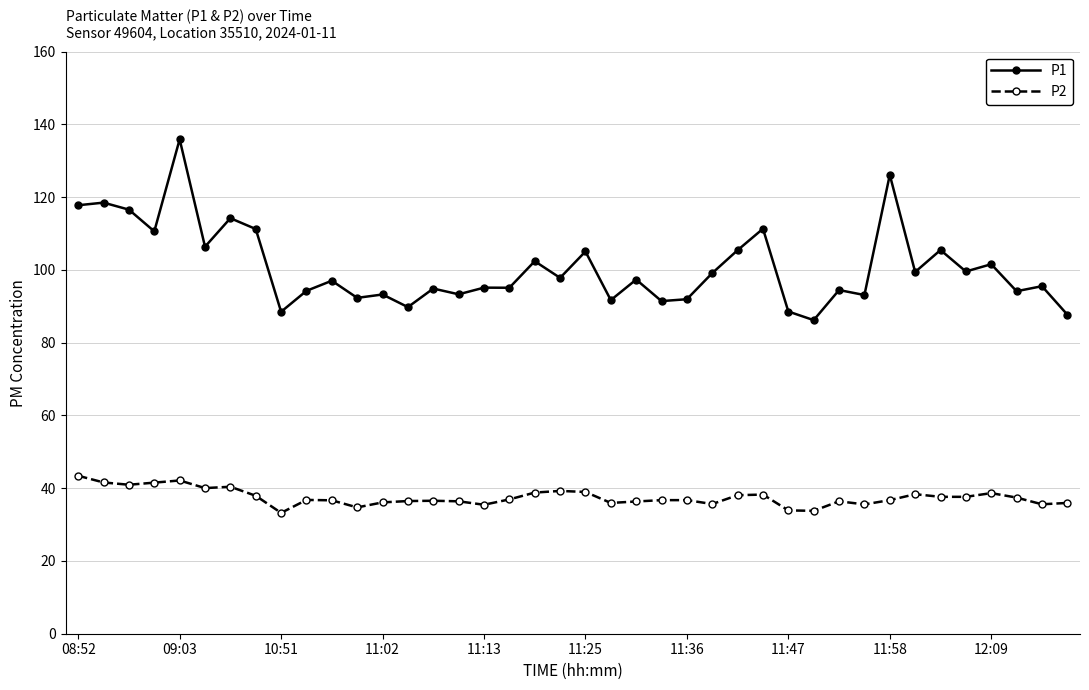

True or false: P2 and P1 cross at least once.

False